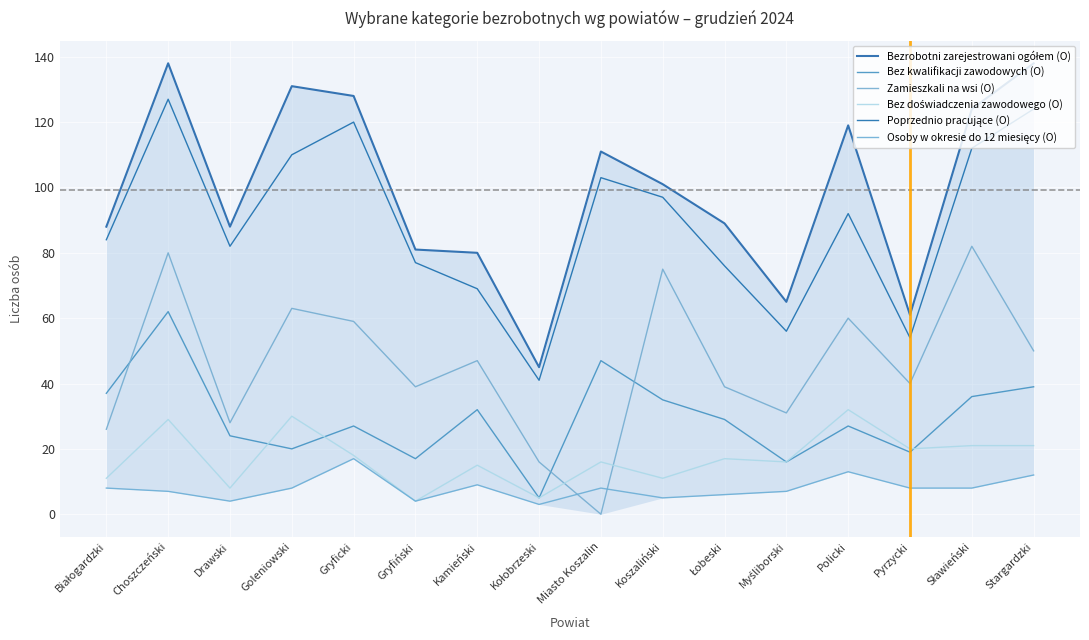

Where does the Poprzednio pracujące (O) series first go above 92?

Choszczeński